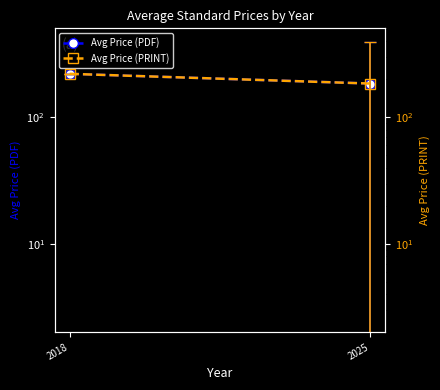

Between 2025 and 2018, which is larger?

2018